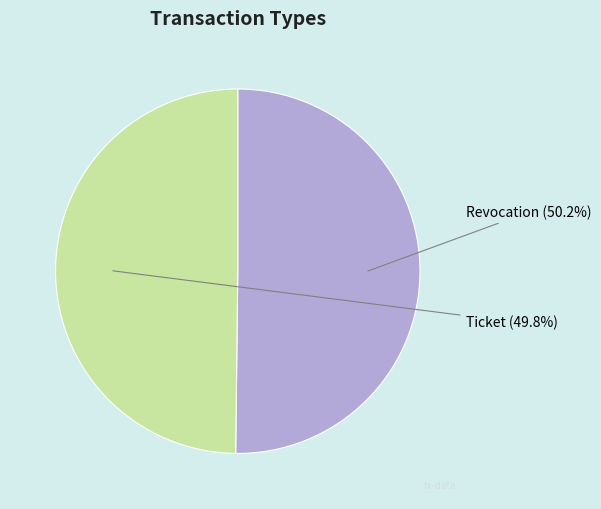

Is it true that Revocation is 60% of the pie?

False